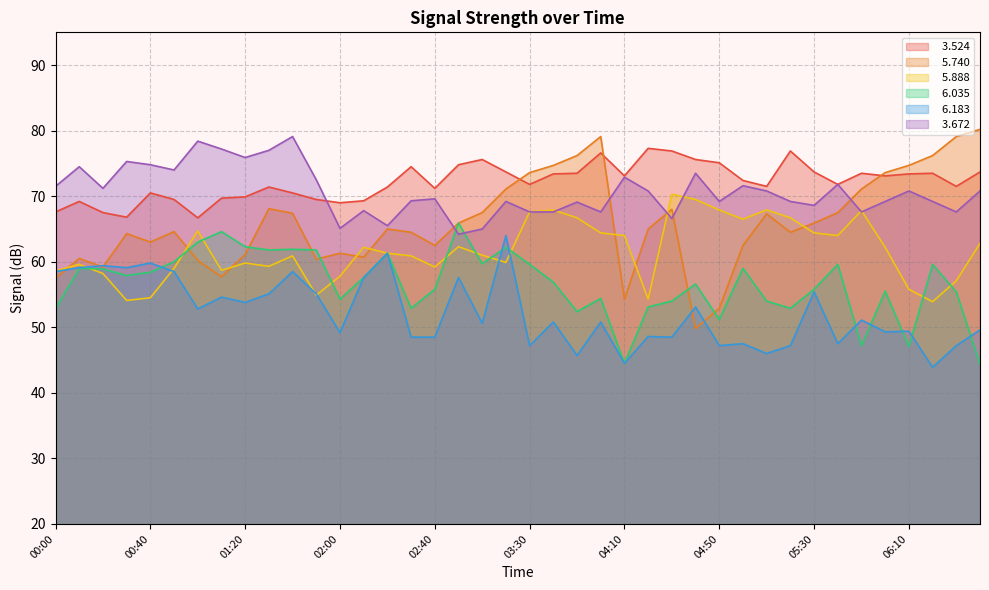

Which series has the largest range (max minus min)?

  5.740